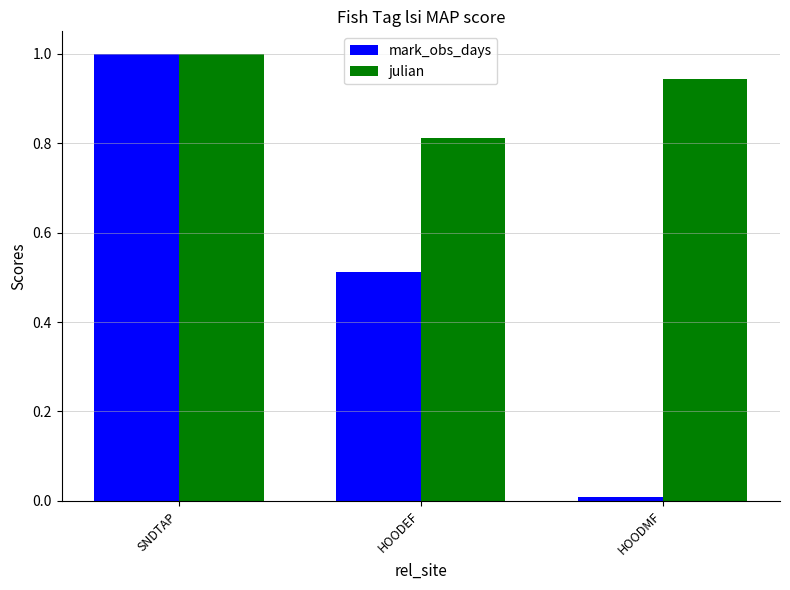

Which series has the widest spread of values?

mark_obs_days